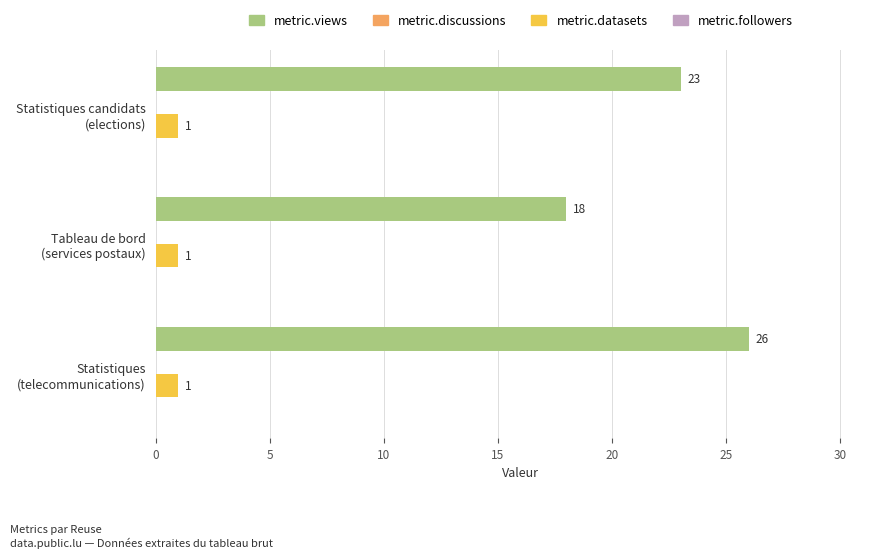

At which category is the sum across all series the highest?

Statistiques
(telecommunications)